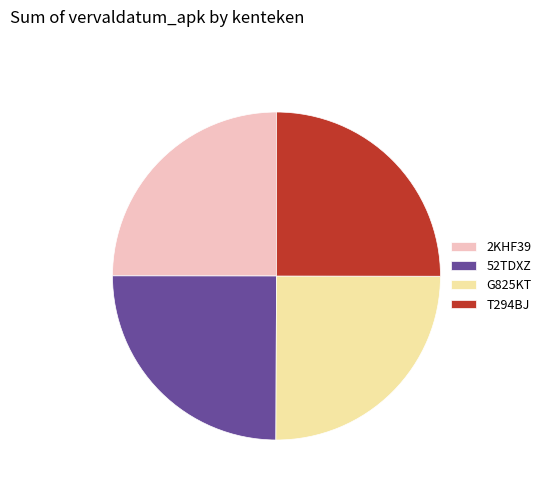

Is there a majority slice in this chart?

No